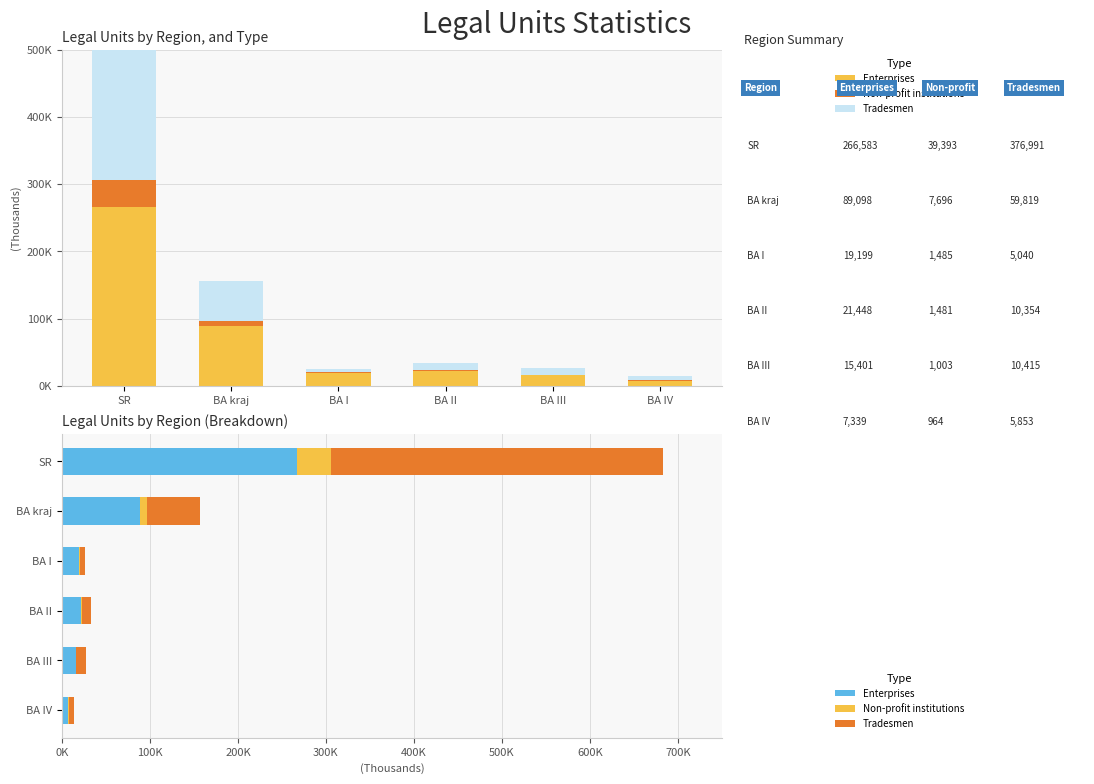

What is the difference between the maximum and minimum values in the Tradesmen series?

372.0